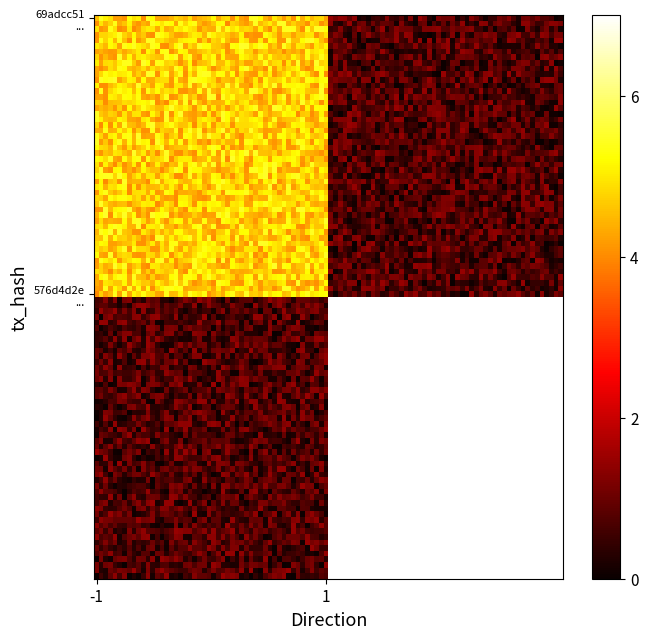

List the series in order of their peak value, highest first.

576d4d2ed6ba6871f876dfa50608917733c0e24, 69adcc517ec7764c905ebd43c9a87c4c53d4775